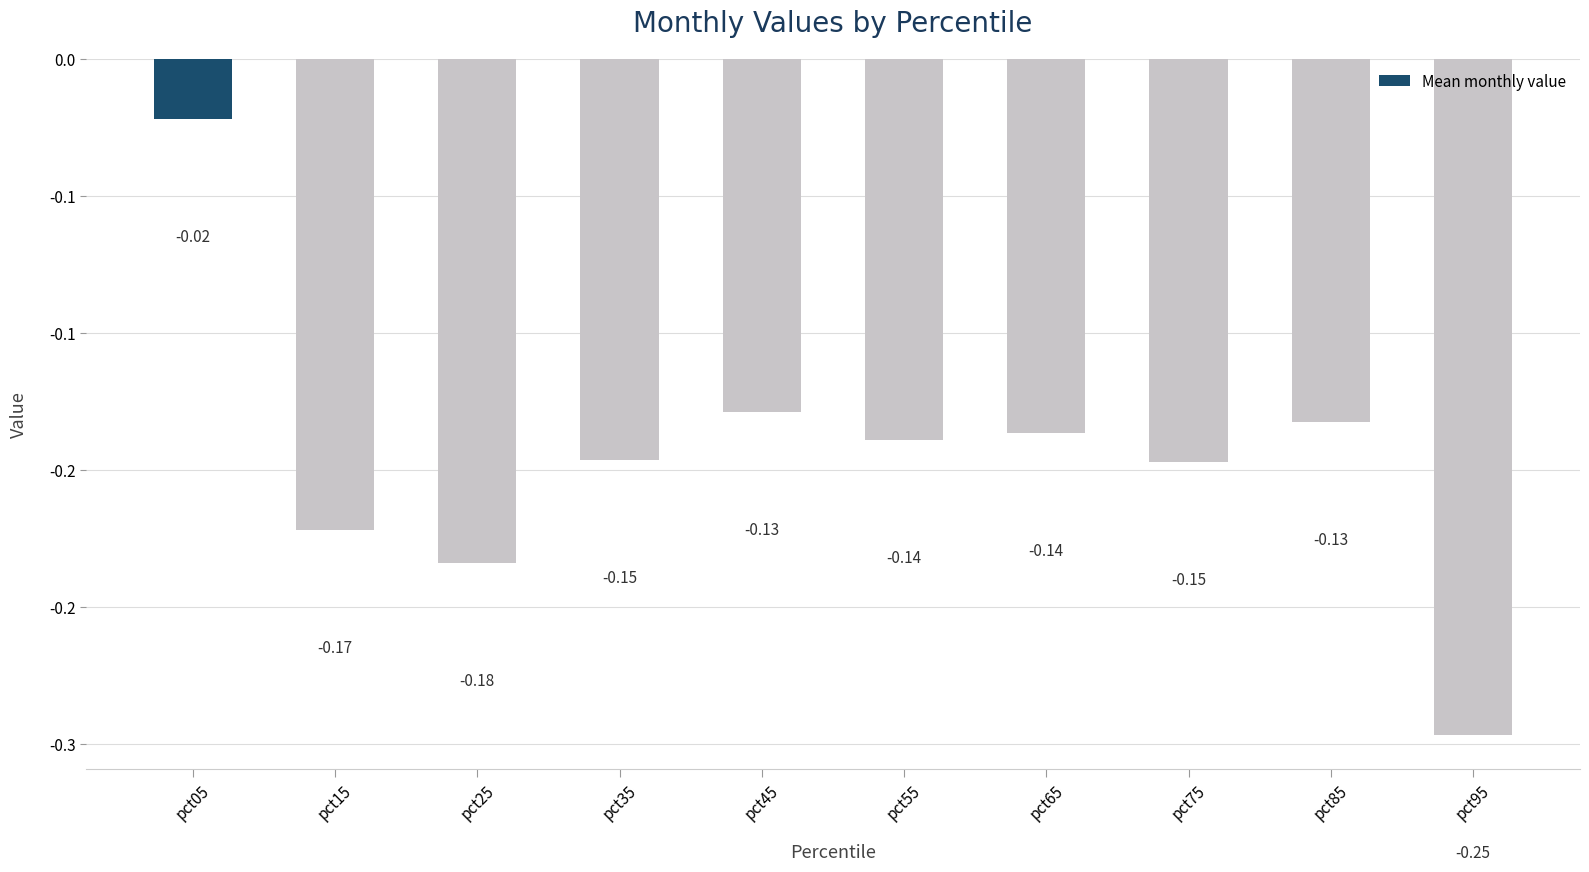

List the labels in order of value, smallest first.

pct95, pct25, pct15, pct75, pct35, pct55, pct65, pct85, pct45, pct05